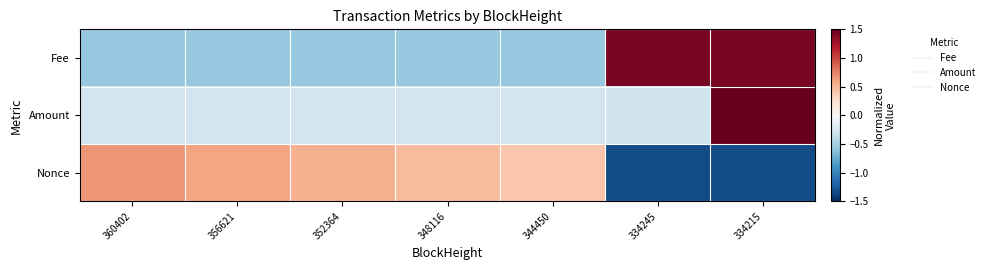

Count the number of data series in this chart.

3